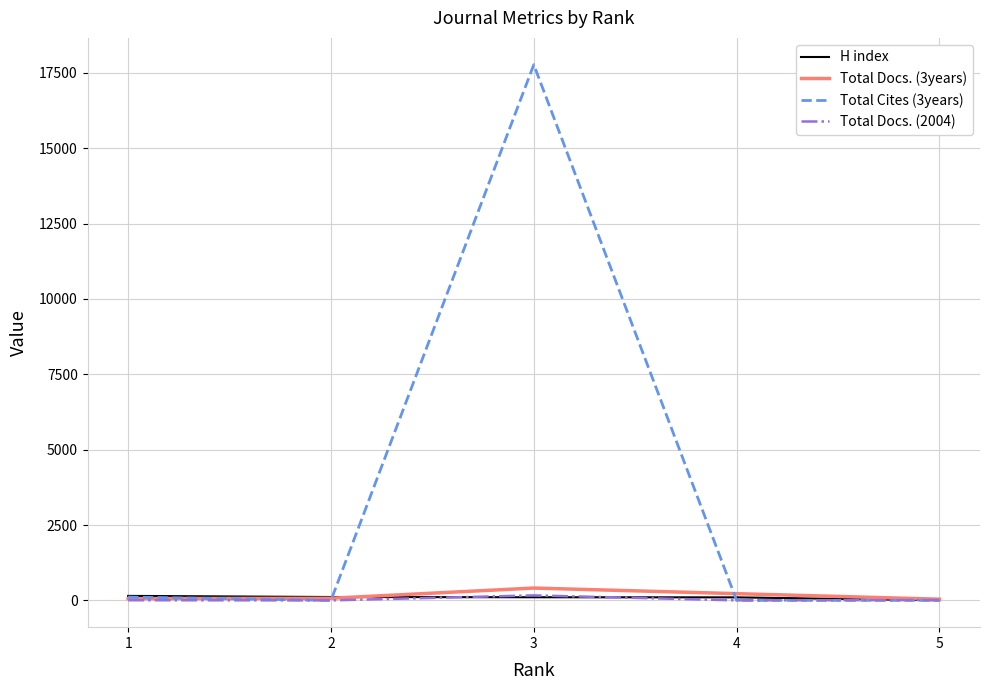

How many interior local peaks does the Total Docs. (3years) series have?

1